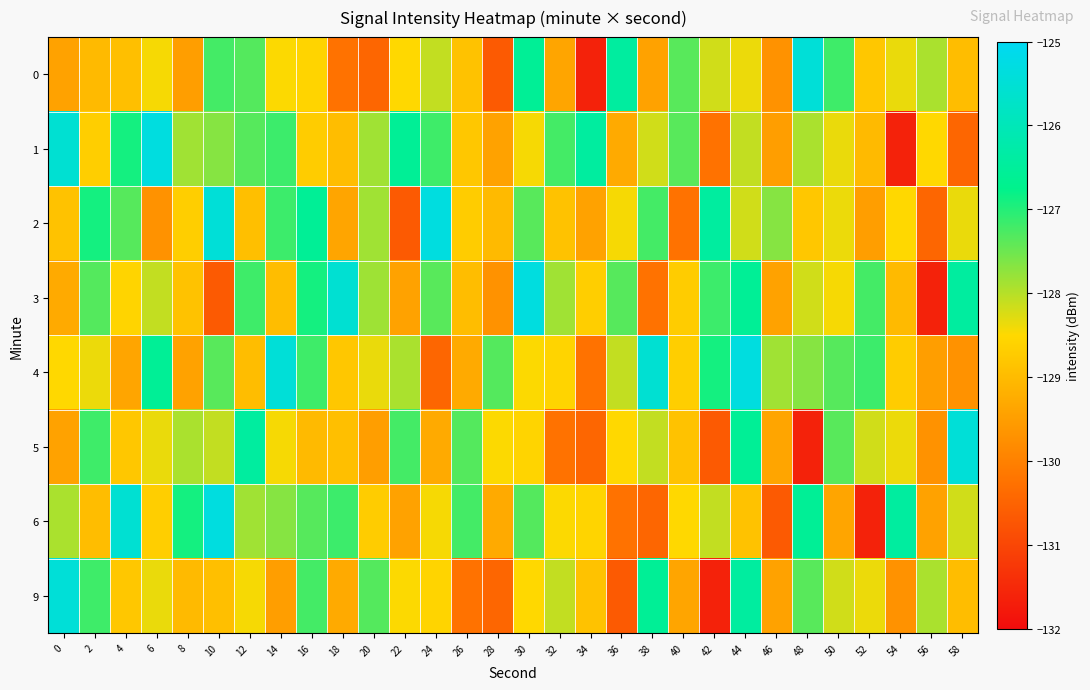

Between 22 and 50, which is larger?

50